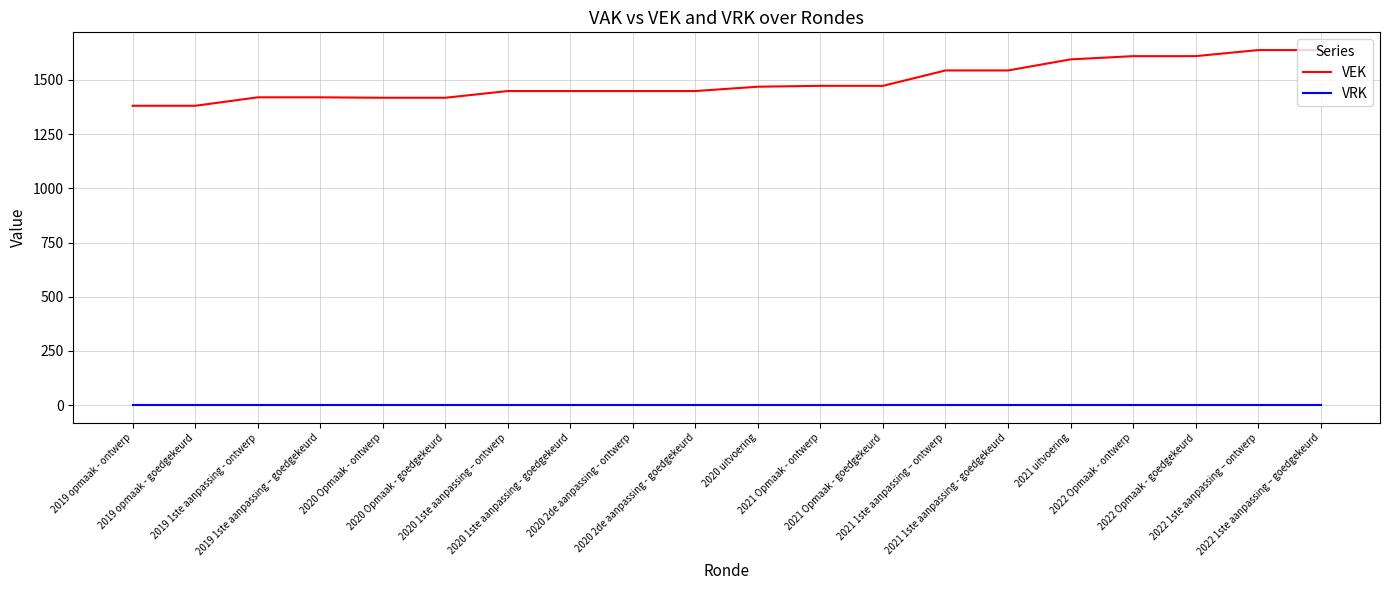

True or false: VEK and VRK intersect in this chart.

False